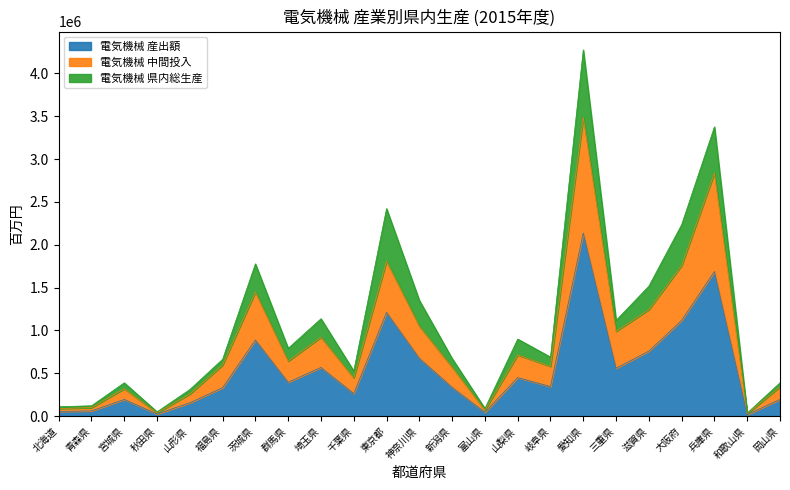

Is it true that 電気機械 産出額 equals 194122 at 宮城県?

True